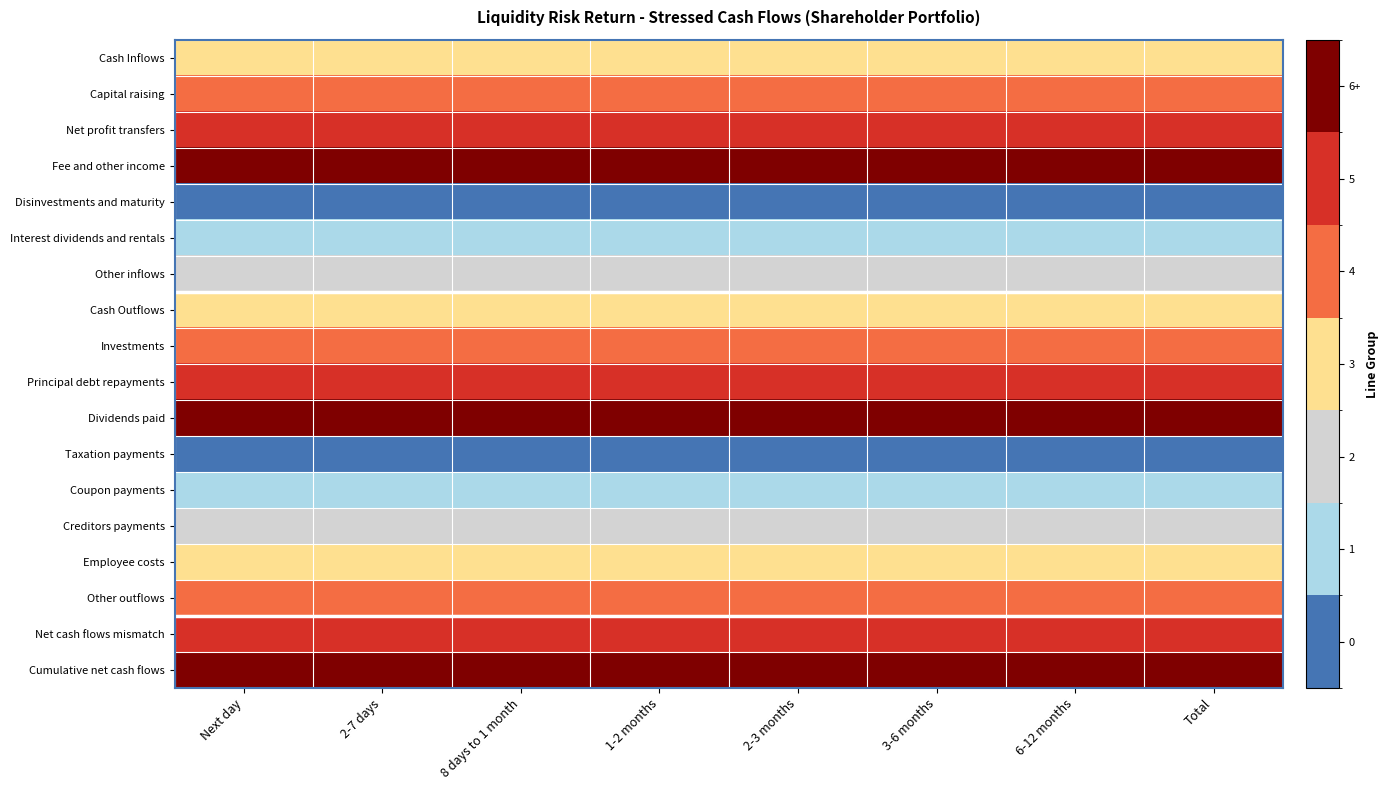

Reading left to right, extract all data points from this chart.

Cash Inflows: Next day=3	2-7 days=3	8 days to 1 month=3	1-2 months=3	2-3 months=3	3-6 months=3	6-12 months=3	Total=3
Capital raising: Next day=4	2-7 days=4	8 days to 1 month=4	1-2 months=4	2-3 months=4	3-6 months=4	6-12 months=4	Total=4
Net profit transfers: Next day=5	2-7 days=5	8 days to 1 month=5	1-2 months=5	2-3 months=5	3-6 months=5	6-12 months=5	Total=5
Fee and other income: Next day=6	2-7 days=6	8 days to 1 month=6	1-2 months=6	2-3 months=6	3-6 months=6	6-12 months=6	Total=6
Disinvestments and maturity: Next day=0	2-7 days=0	8 days to 1 month=0	1-2 months=0	2-3 months=0	3-6 months=0	6-12 months=0	Total=0
Interest dividends and rentals: Next day=1	2-7 days=1	8 days to 1 month=1	1-2 months=1	2-3 months=1	3-6 months=1	6-12 months=1	Total=1
Other inflows: Next day=2	2-7 days=2	8 days to 1 month=2	1-2 months=2	2-3 months=2	3-6 months=2	6-12 months=2	Total=2
Cash Outflows: Next day=3	2-7 days=3	8 days to 1 month=3	1-2 months=3	2-3 months=3	3-6 months=3	6-12 months=3	Total=3
Investments: Next day=4	2-7 days=4	8 days to 1 month=4	1-2 months=4	2-3 months=4	3-6 months=4	6-12 months=4	Total=4
Principal debt repayments: Next day=5	2-7 days=5	8 days to 1 month=5	1-2 months=5	2-3 months=5	3-6 months=5	6-12 months=5	Total=5
Dividends paid: Next day=6	2-7 days=6	8 days to 1 month=6	1-2 months=6	2-3 months=6	3-6 months=6	6-12 months=6	Total=6
Taxation payments: Next day=0	2-7 days=0	8 days to 1 month=0	1-2 months=0	2-3 months=0	3-6 months=0	6-12 months=0	Total=0
Coupon payments: Next day=1	2-7 days=1	8 days to 1 month=1	1-2 months=1	2-3 months=1	3-6 months=1	6-12 months=1	Total=1
Creditors payments: Next day=2	2-7 days=2	8 days to 1 month=2	1-2 months=2	2-3 months=2	3-6 months=2	6-12 months=2	Total=2
Employee costs: Next day=3	2-7 days=3	8 days to 1 month=3	1-2 months=3	2-3 months=3	3-6 months=3	6-12 months=3	Total=3
Other outflows: Next day=4	2-7 days=4	8 days to 1 month=4	1-2 months=4	2-3 months=4	3-6 months=4	6-12 months=4	Total=4
Net cash flows mismatch: Next day=5	2-7 days=5	8 days to 1 month=5	1-2 months=5	2-3 months=5	3-6 months=5	6-12 months=5	Total=5
Cumulative net cash flows: Next day=6	2-7 days=6	8 days to 1 month=6	1-2 months=6	2-3 months=6	3-6 months=6	6-12 months=6	Total=6